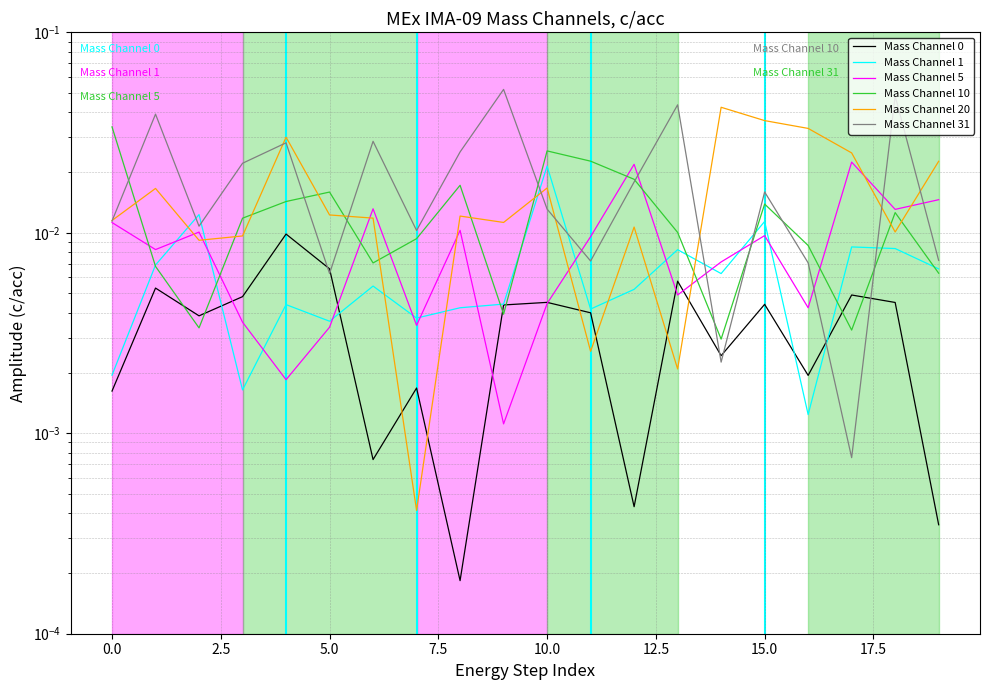

In Mass Channel 0, how many points are higher than both neighbors (excluding endpoints)?

7